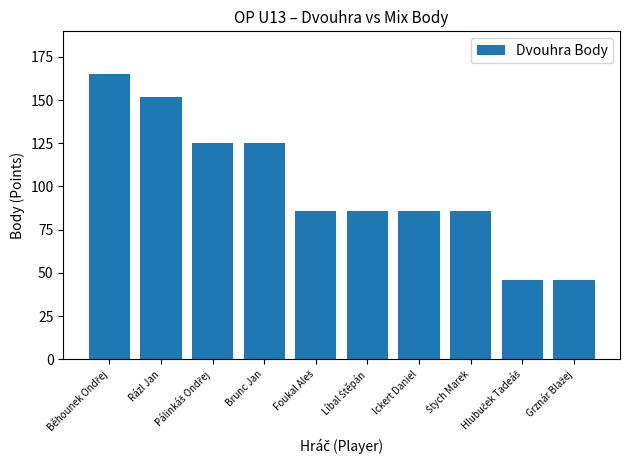

What is the difference between the maximum and minimum values?

119